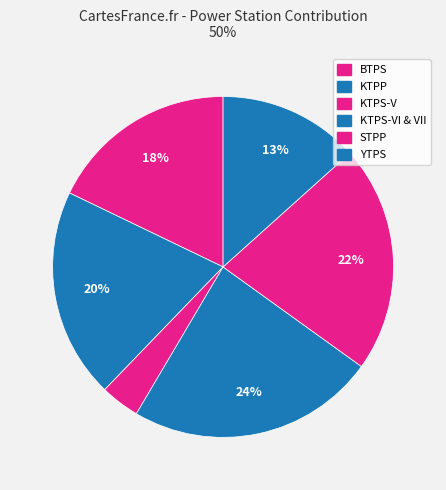

Between STPP and BTPS, which is larger?

STPP